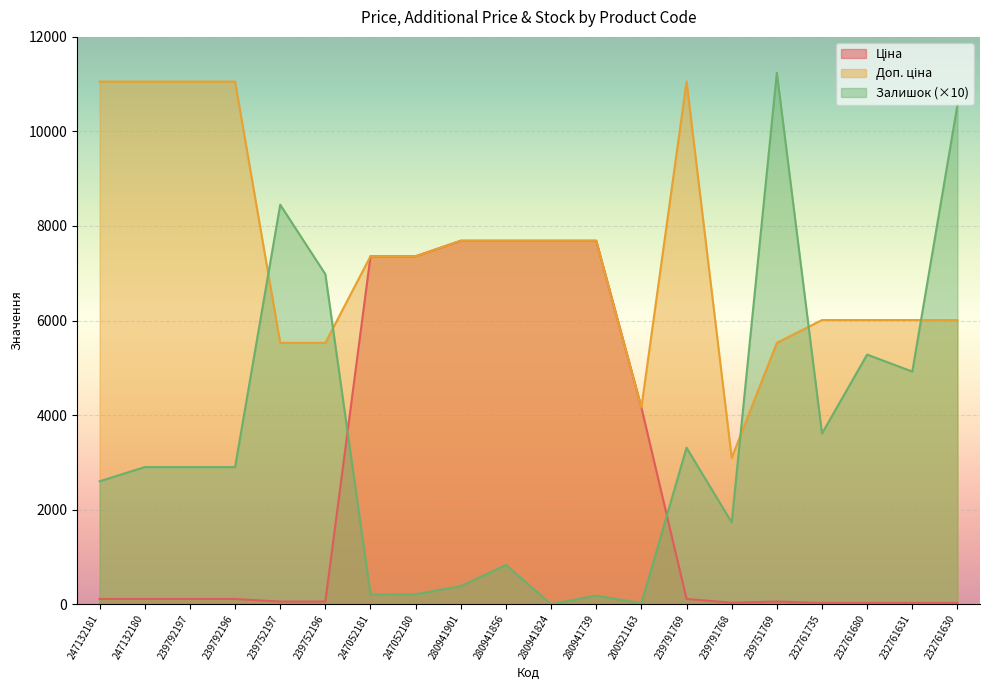

Between 280941739 and 232761631, which is larger?

280941739